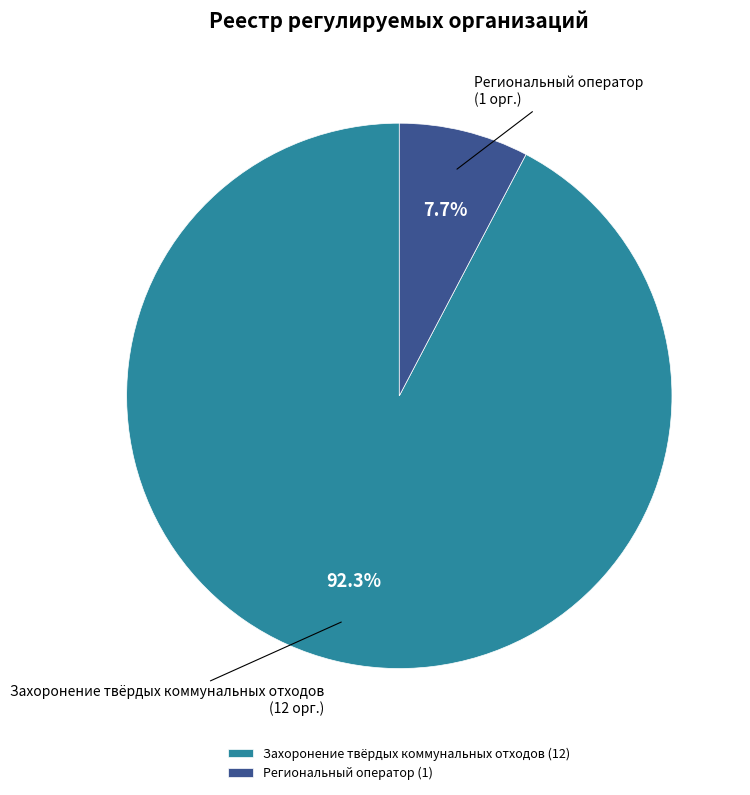

Is it true that Региональный оператор is 8% of the pie?

True